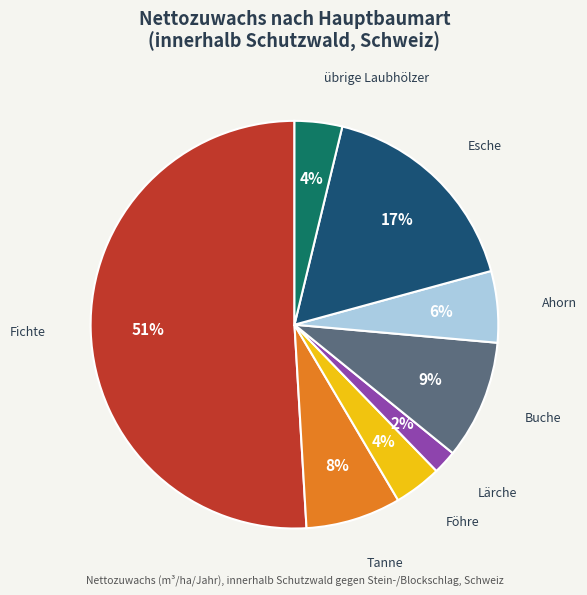

Does any single category account for the majority?

Yes